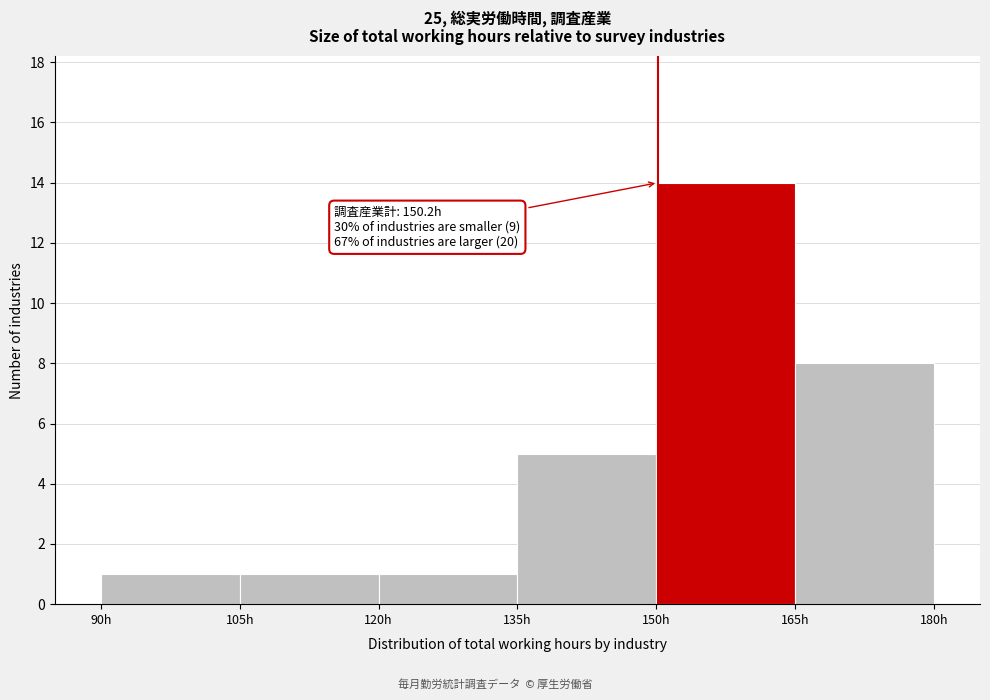

Which range on the x-axis has the tallest bar?

150 to 165